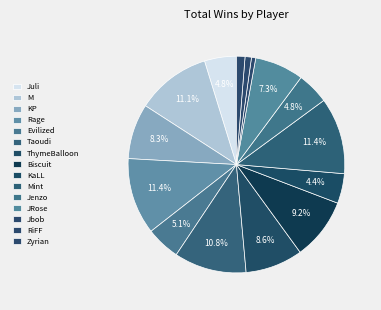

Which has a higher value, KaLL or Evilized?

Evilized